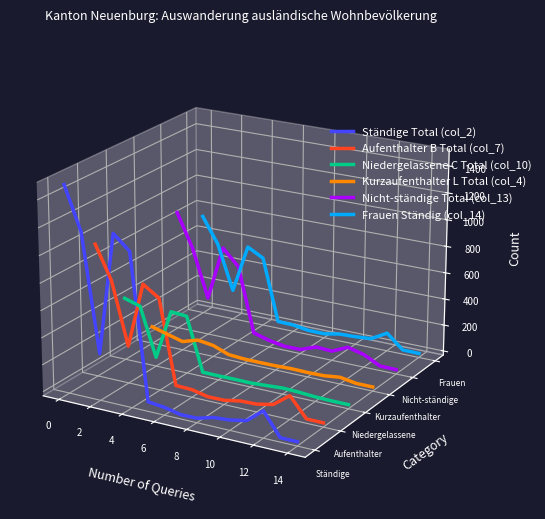

What is the approximate value of Aufenthalter B Total (col_7) at 14?

-0.1